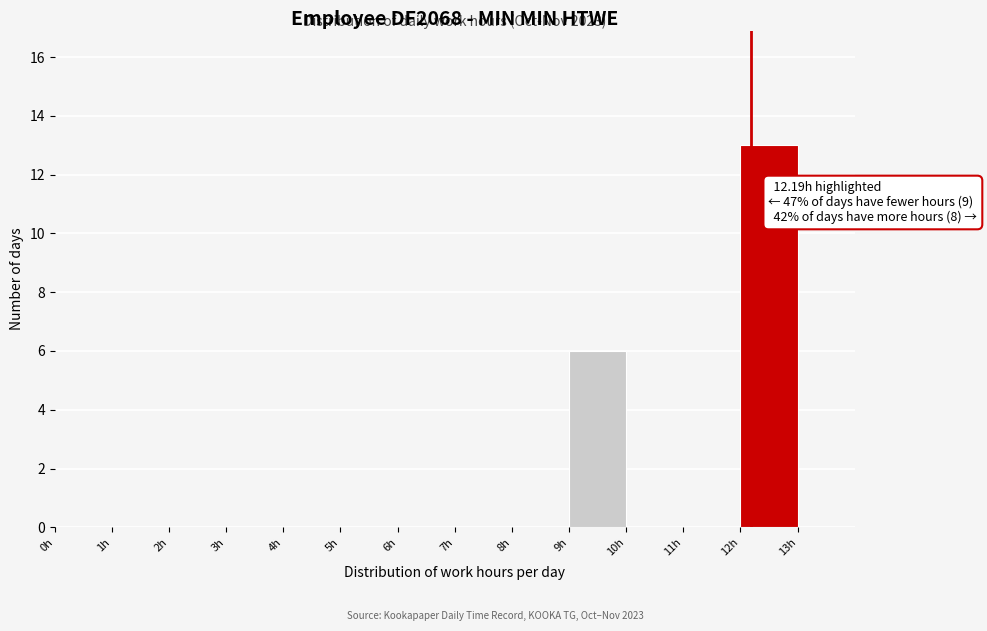

Which range on the x-axis has the tallest bar?

12 to 13